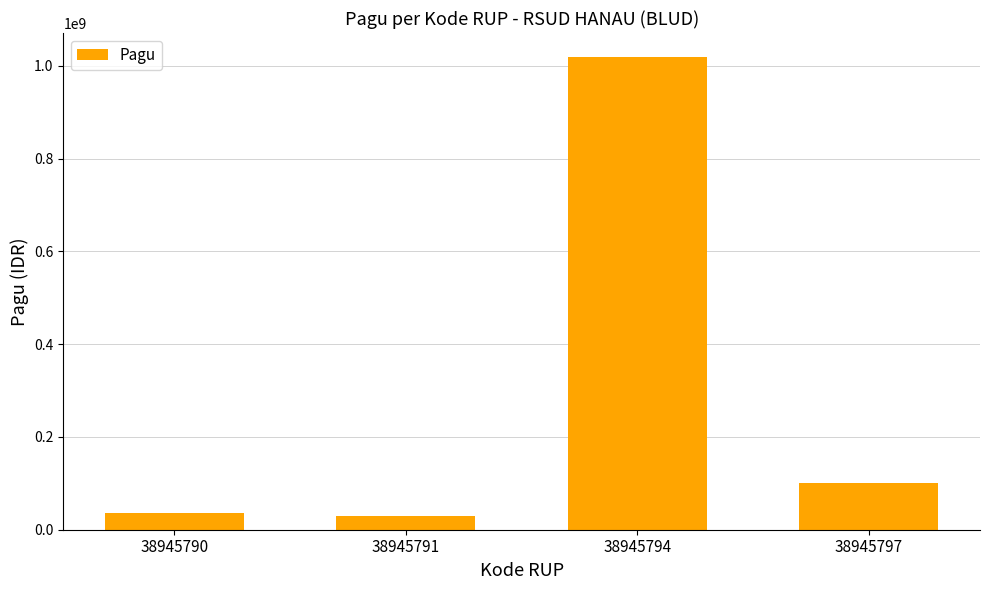

Which has a higher value, 38945794 or 38945791?

38945794